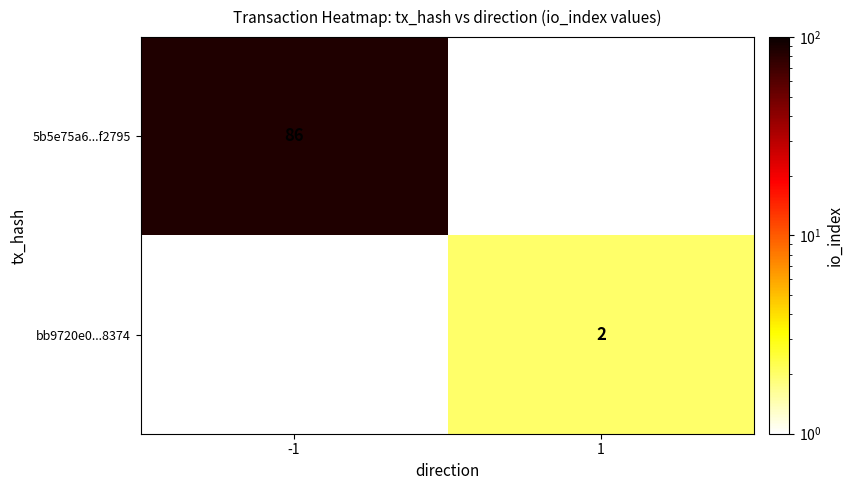

True or false: bb9720e0...8374 has a value of 1 at 1.

False